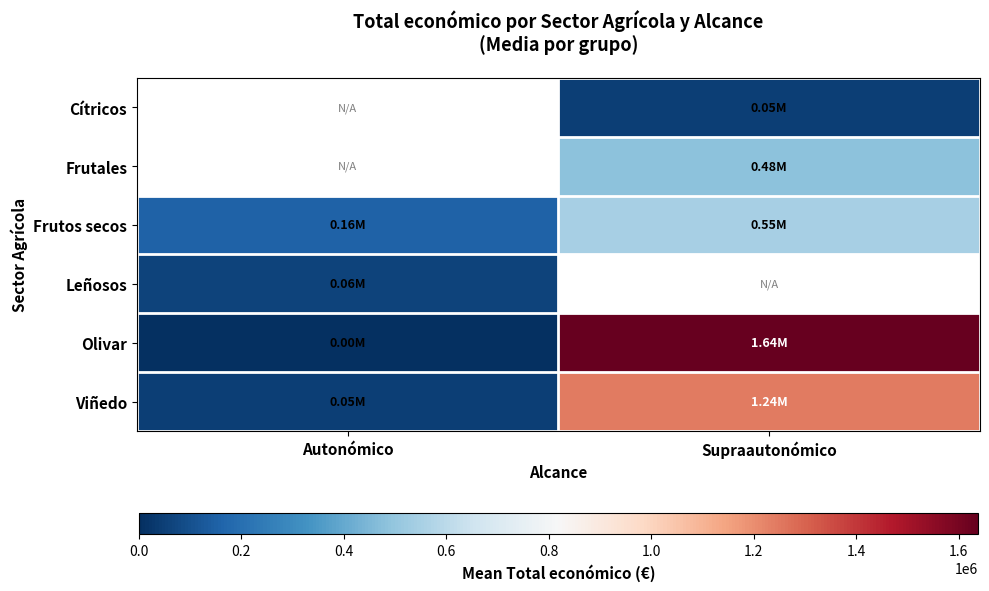

Which series changed the most between Autonómico and Supraautonómico?

Olivar